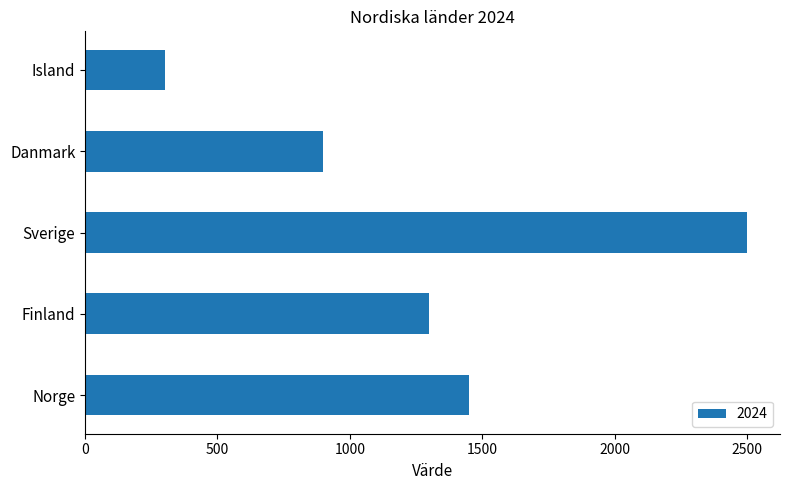

Read the value at Sverige, to the nearest 50.

2500